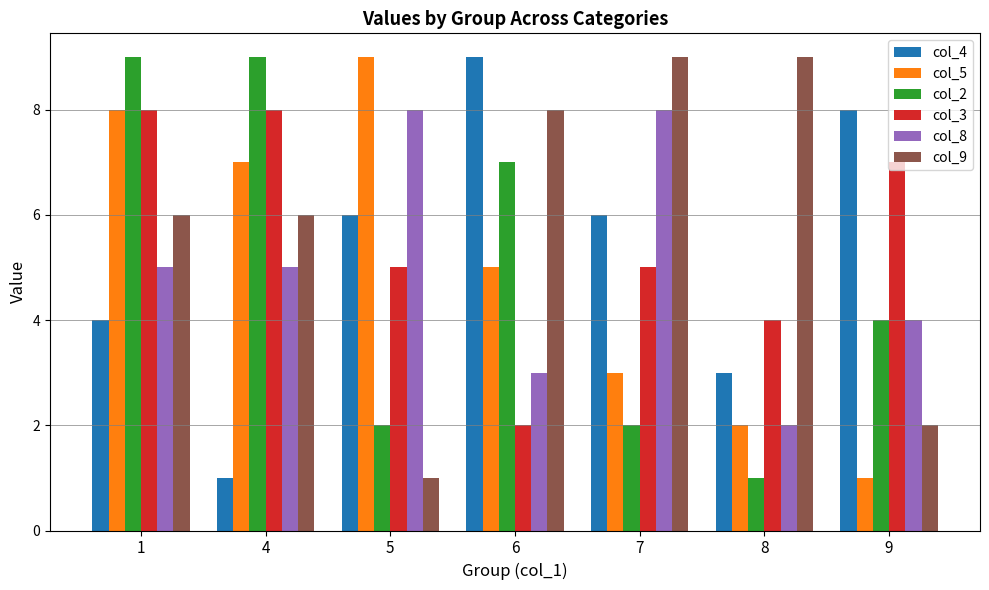

What is the value of the col_3 bar at the 3rd from the left?

5